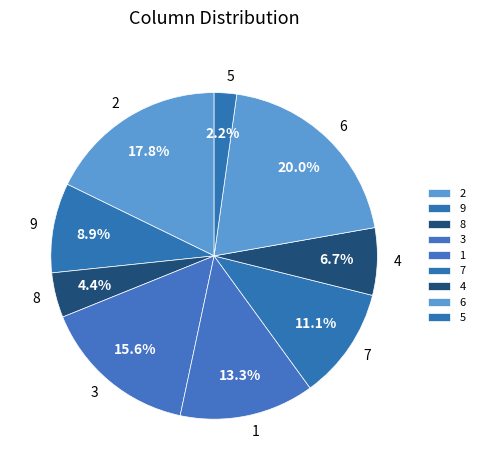

How many slices are in this pie chart?

9